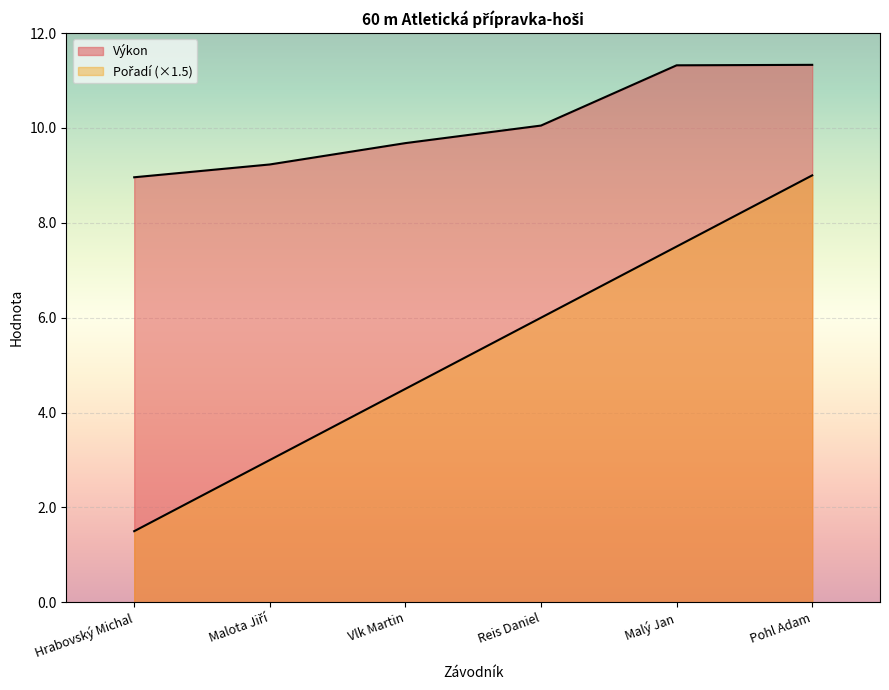

Reading right to left, what are all the values shown in this chart?

Pořadí: Pohl Adam=9.0	Malý Jan=7.5	Reis Daniel=6.0	Vlk Martin=4.5	Malota Jiří=3.0	Hrabovský Michal=1.5
Výkon: Pohl Adam=11.3	Malý Jan=11.3	Reis Daniel=10.1	Vlk Martin=9.7	Malota Jiří=9.2	Hrabovský Michal=9.0